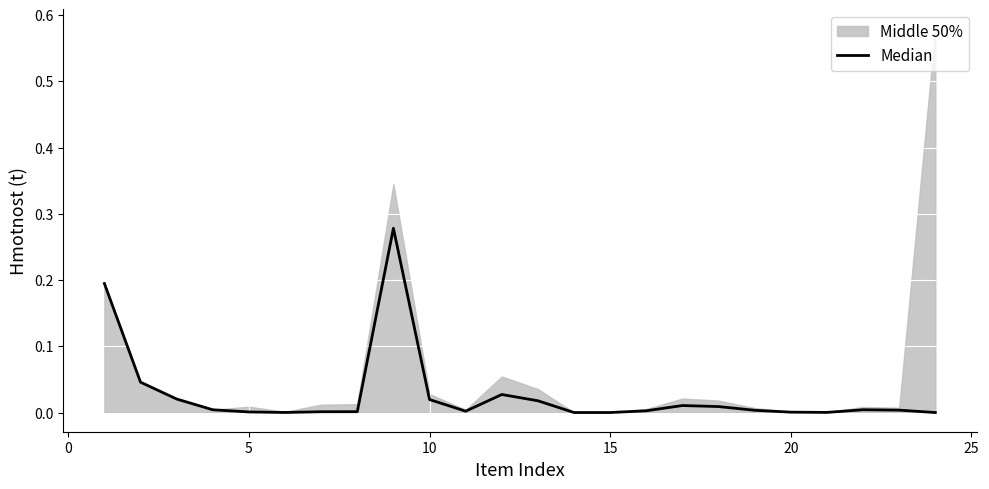

What is the difference between the maximum and minimum values?

0.3